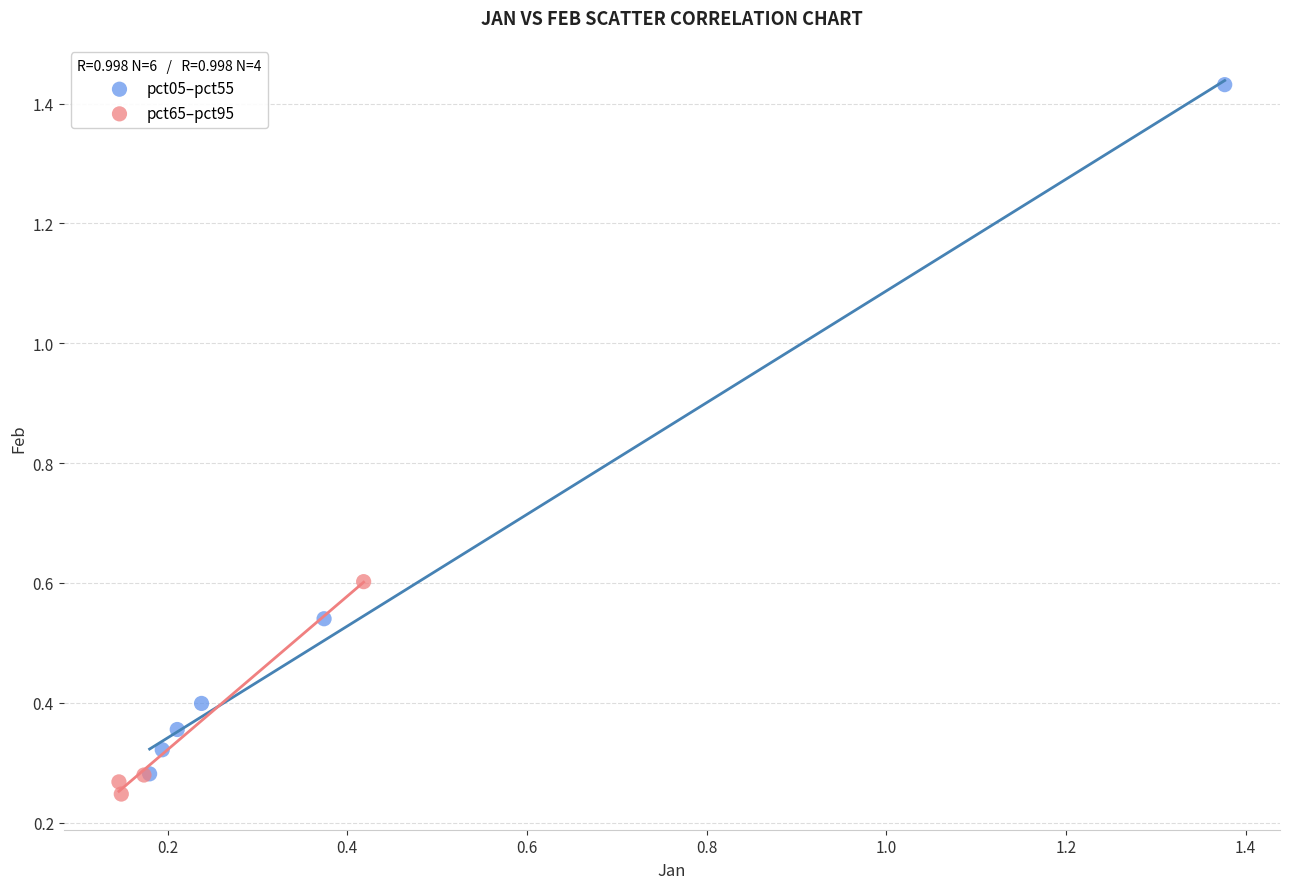

Which series has the largest Y range (max minus min)?

pct05–pct55